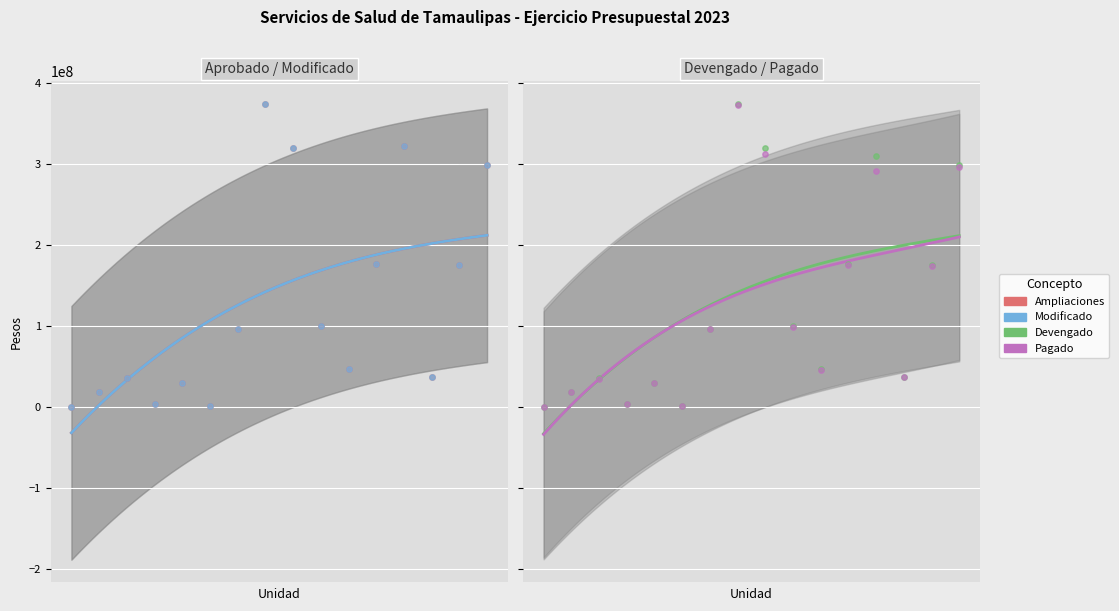

What are all the series names shown in the legend?

Ampliaciones, Modificado, Devengado, Pagado